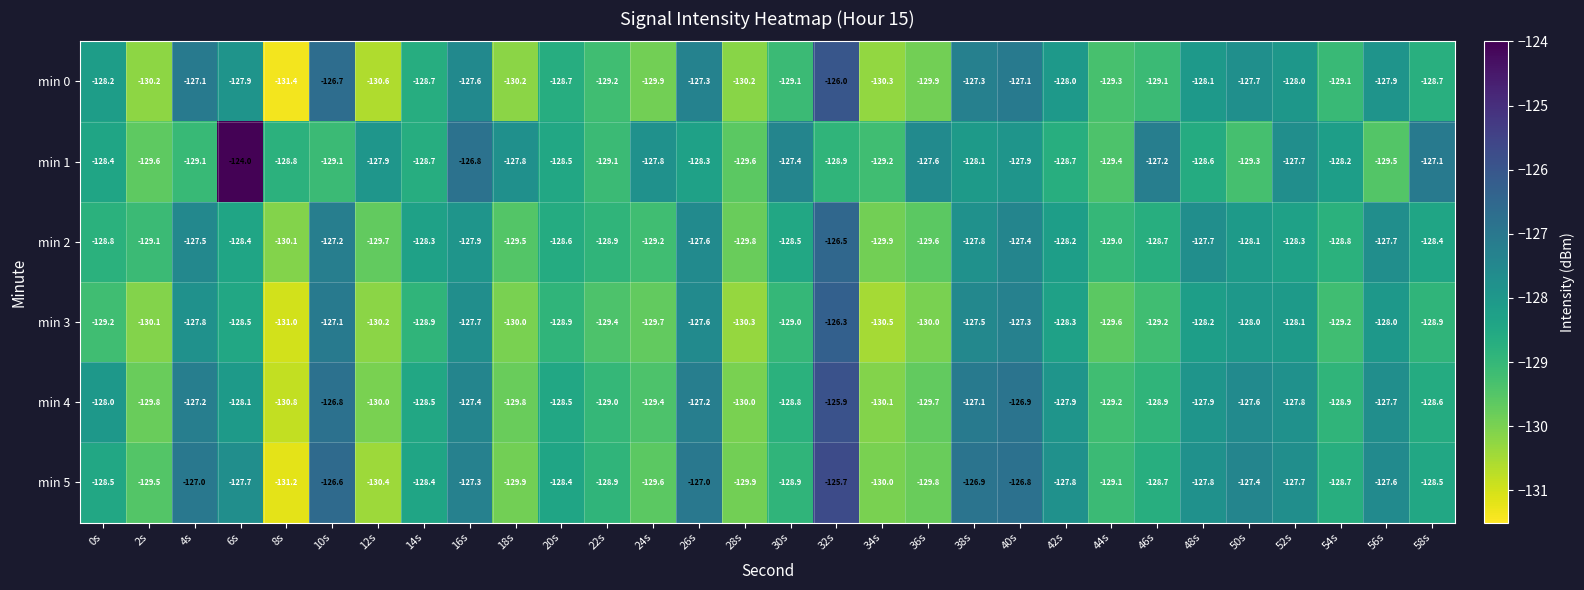

True or false: min 3 has a value of -226.3 at 38s.

False